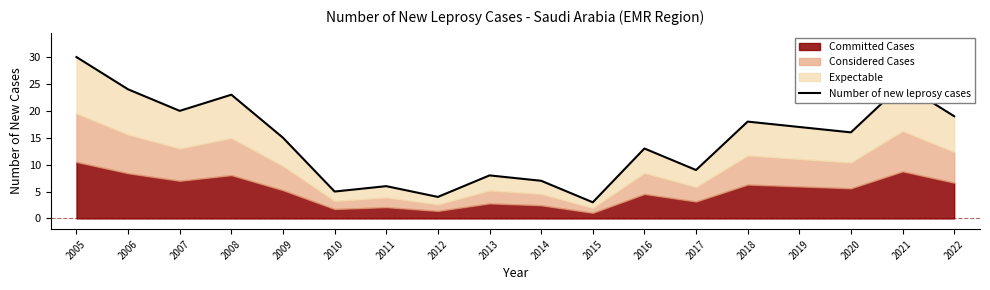

What is the value of the 3rd point from the left?

20